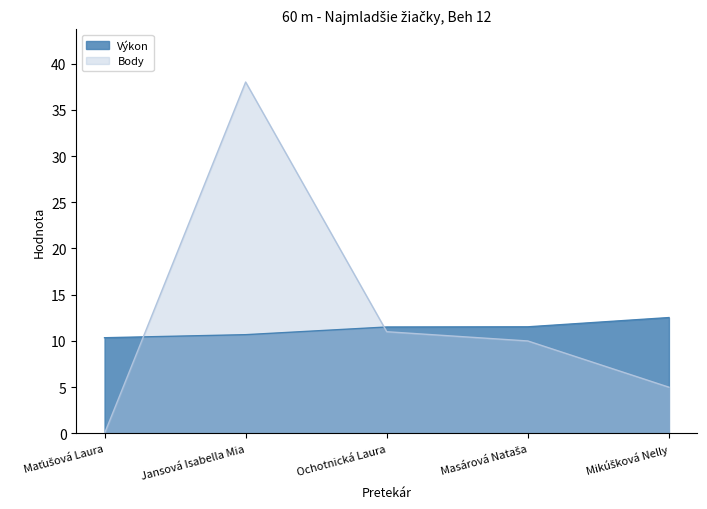

What is the spread (max minus min) of values at Masárová Nataša?

1.5